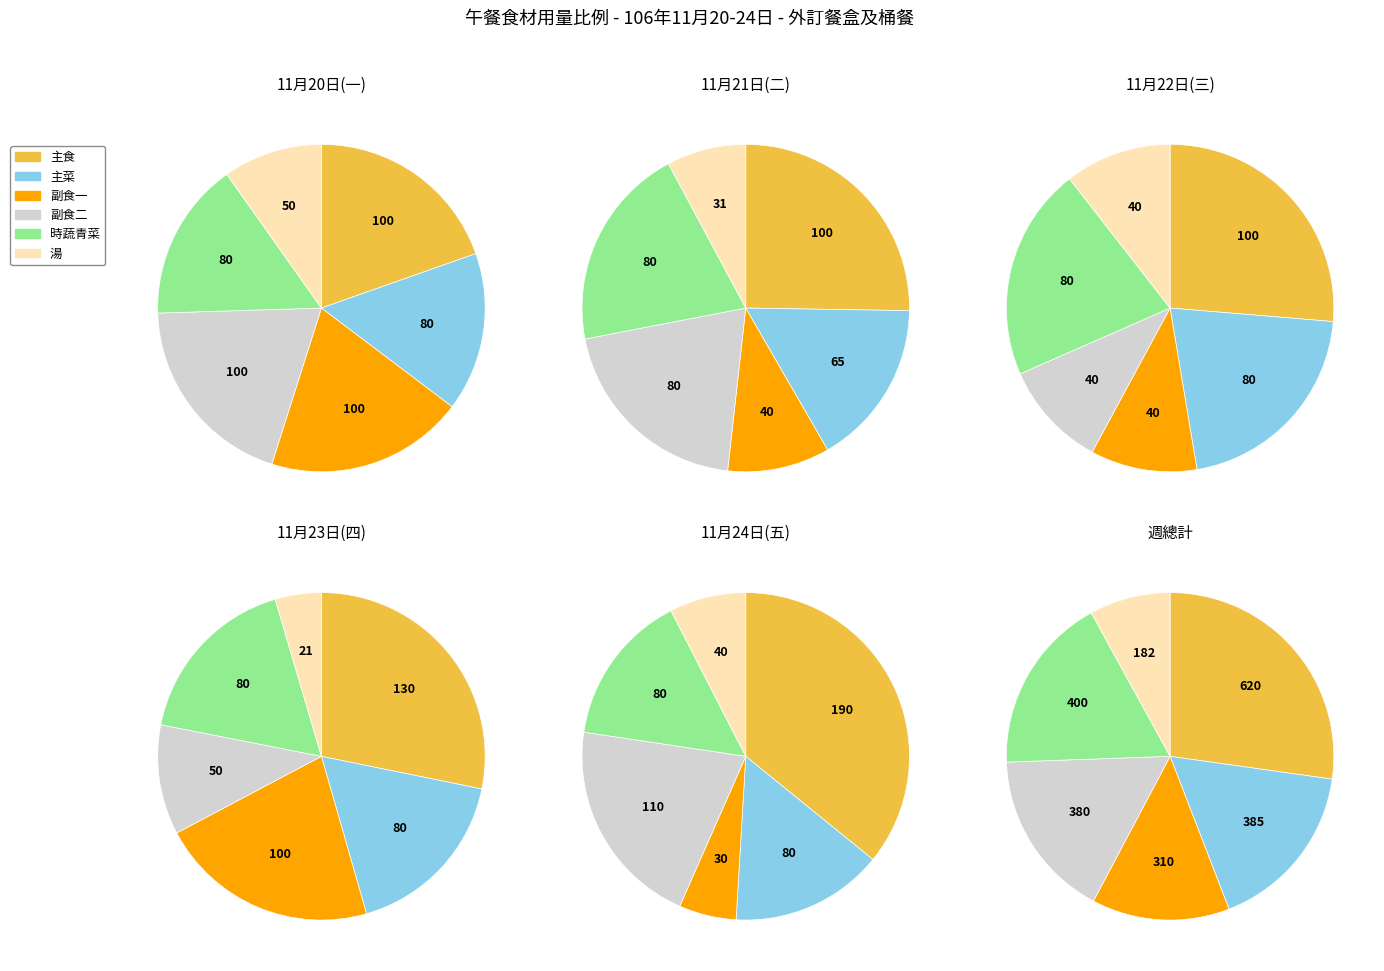

Does 副食二 represent more than half of the total?

No